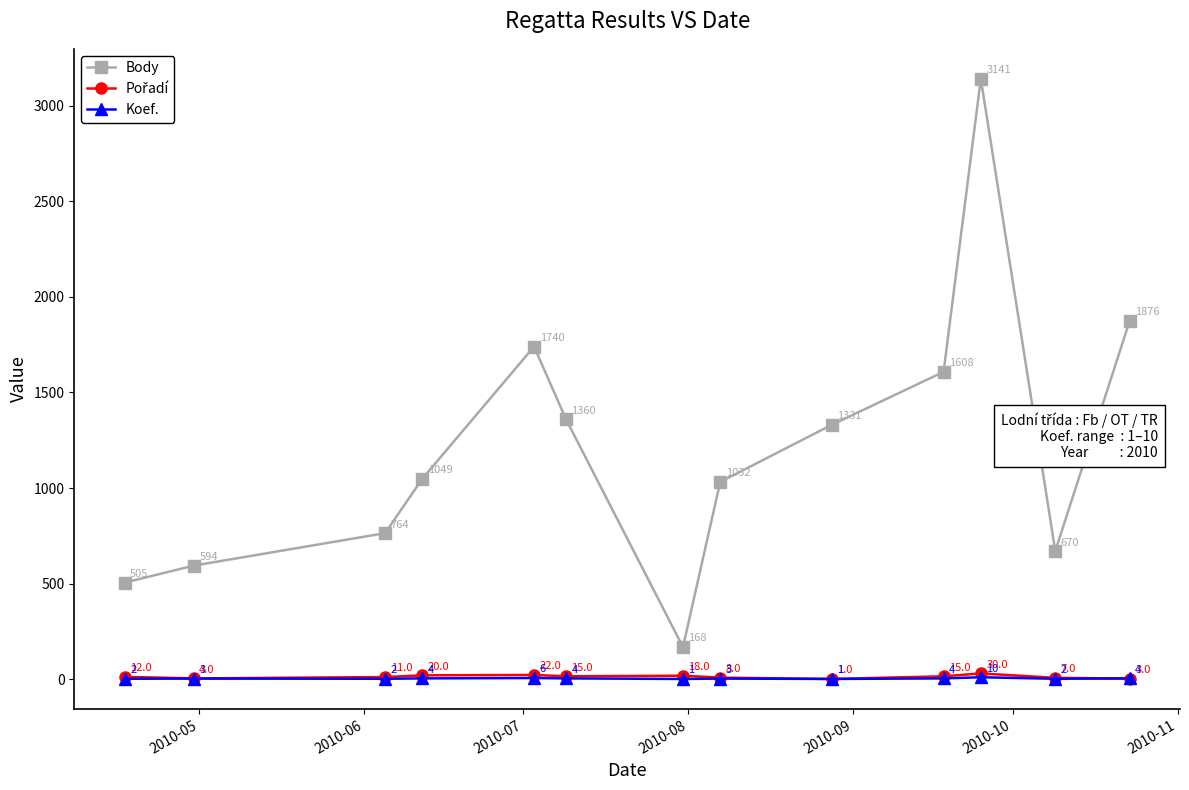

What is the value of the Body point at the 4th from the left?

1049